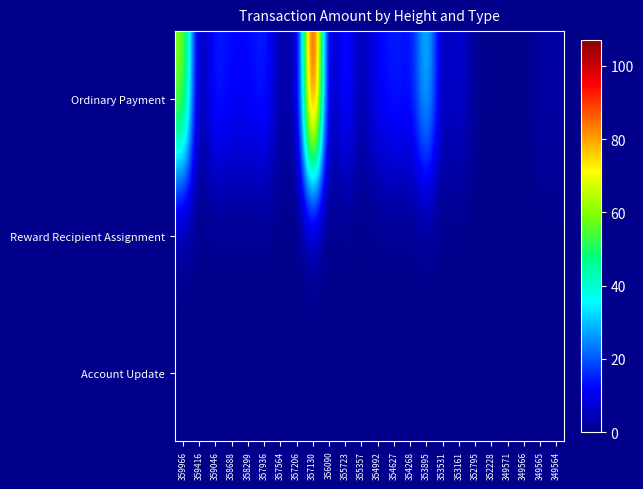

What is the greatest value displayed?

107.0